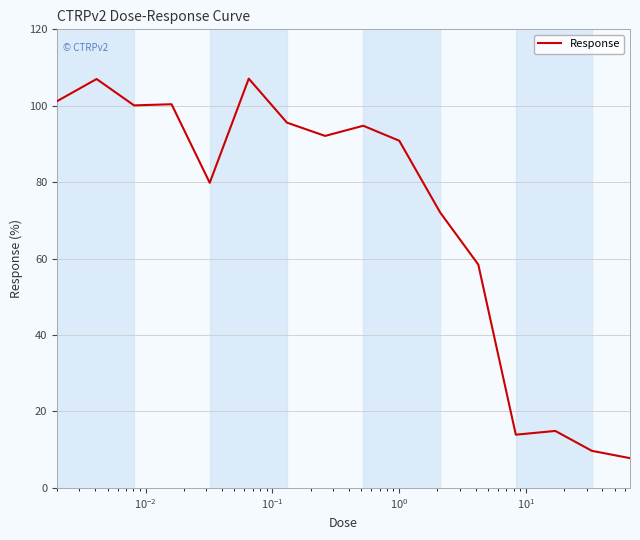

What is the difference between the maximum and minimum values?

99.3